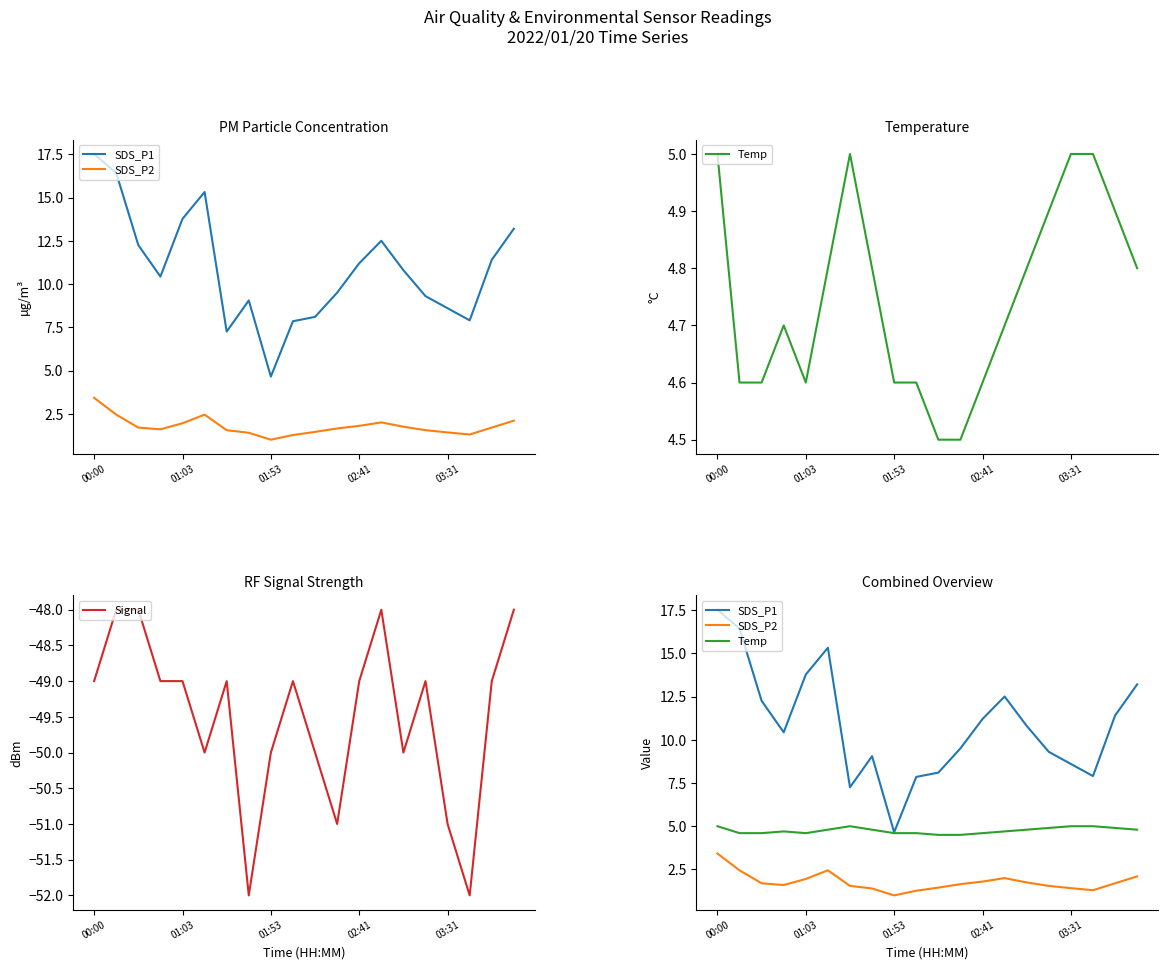

How many values in the SDS_P1 series exceed 10?

11